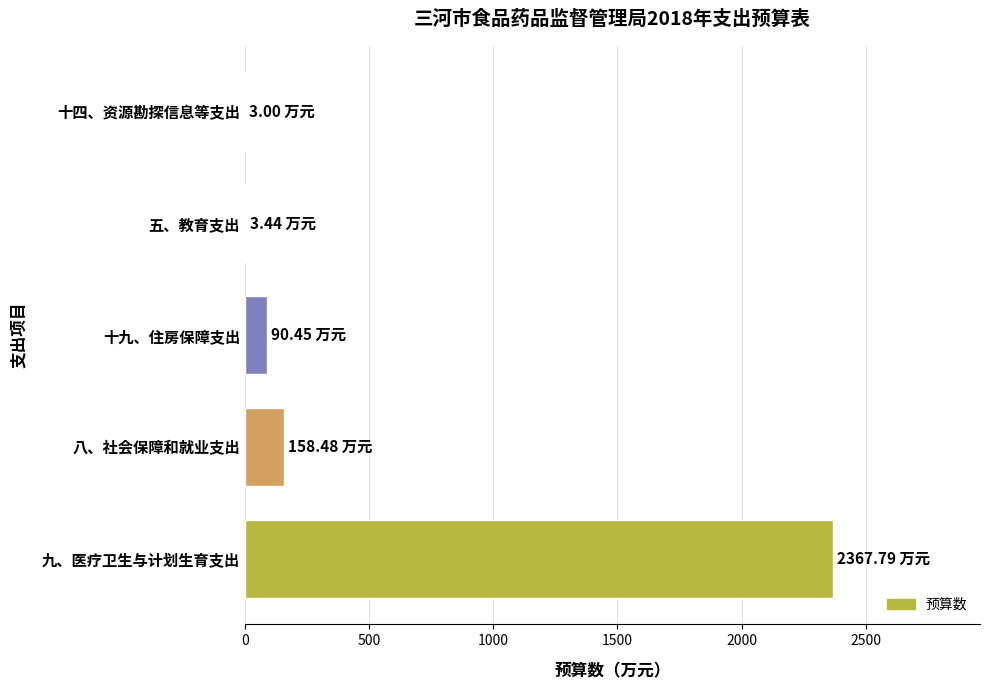

Which category has the highest value across all series?

九、医疗卫生与计划生育支出